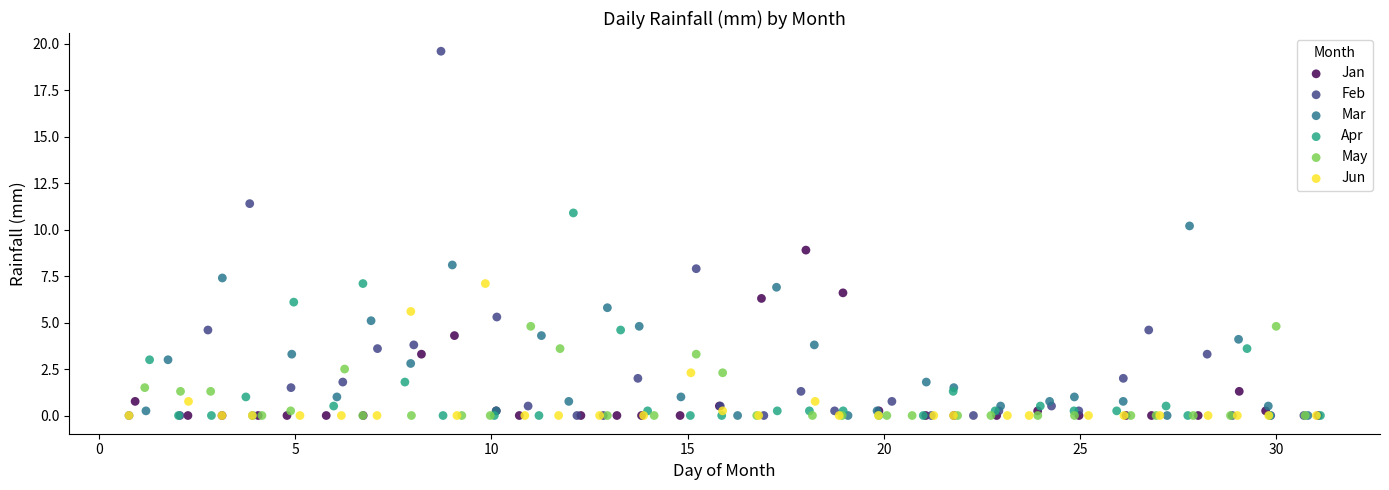

Which series contains the highest Y value?

Feb